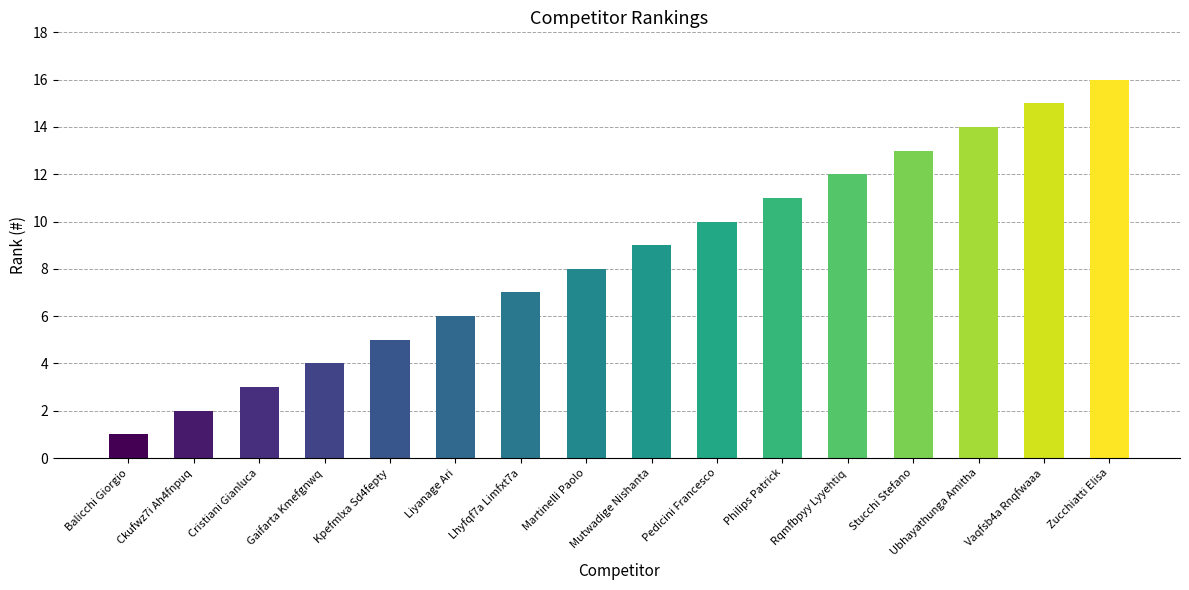

What is the sum of all values?

136